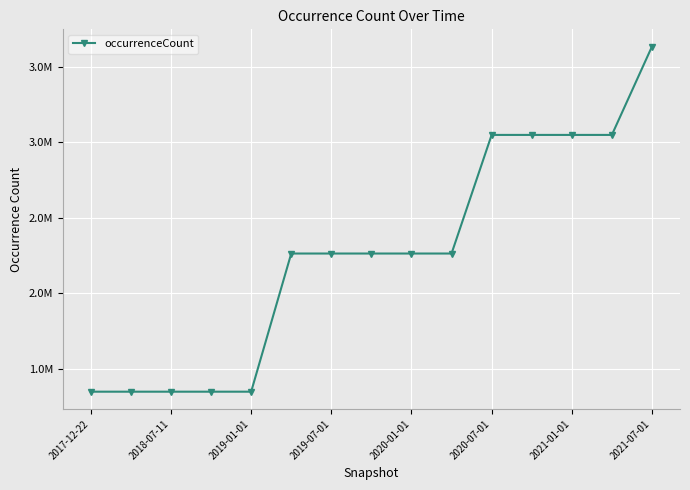

Is this an area chart (filled region under the line)?

No